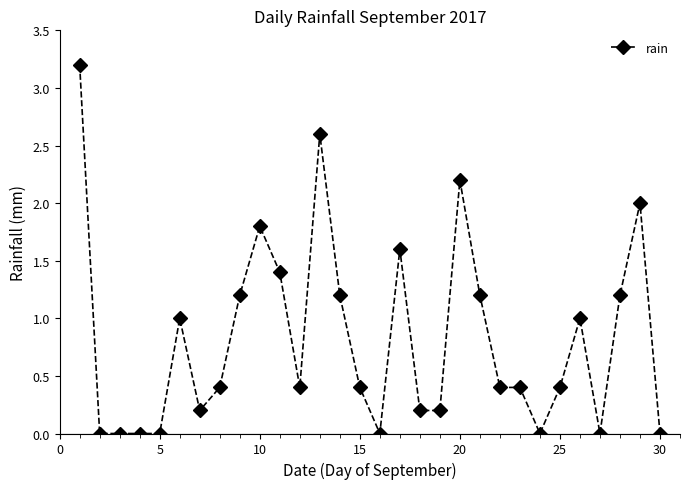

Reading left to right, extract all data points from this chart.

3.2	0.0	0.0	0.0	0.0	1.0	0.2	0.4	1.2	1.8	1.4	0.4	2.6	1.2	0.4	0.0	1.6	0.2	0.2	2.2	1.2	0.4	0.4	0.0	0.4	1.0	0.0	1.2	2.0	0.0